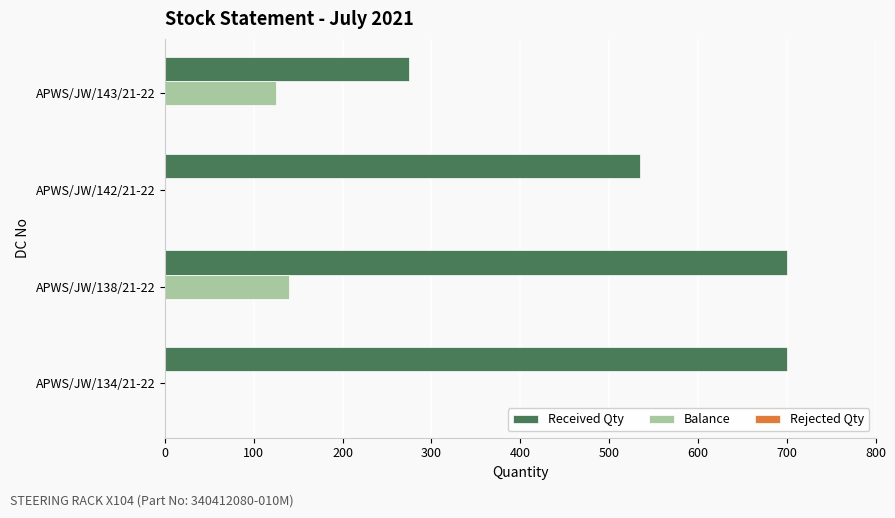

What is the maximum value for Balance?

140